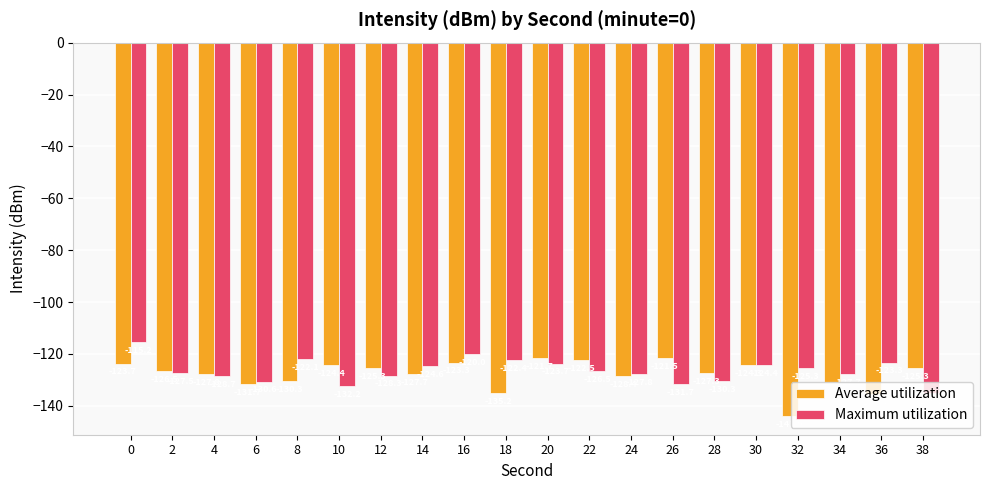

The value of Average utilization at 12 is -164.5. True or false?

False